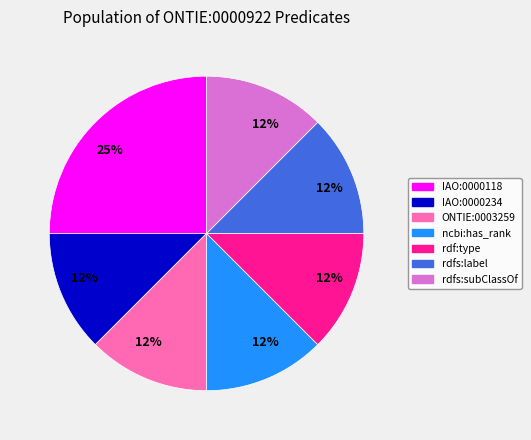

Is there any slice that represents more than half of the pie?

No